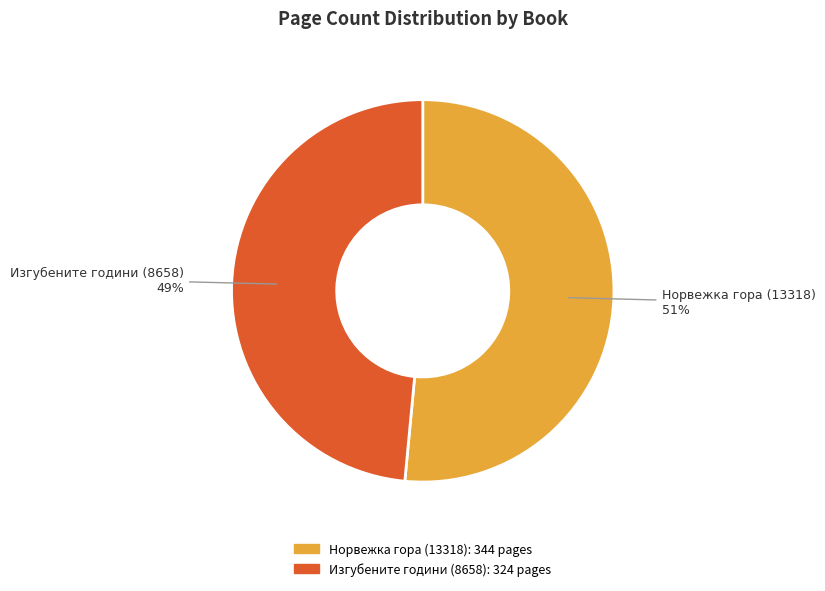

What is the largest slice in the pie chart?

Норвежка гора (13318)